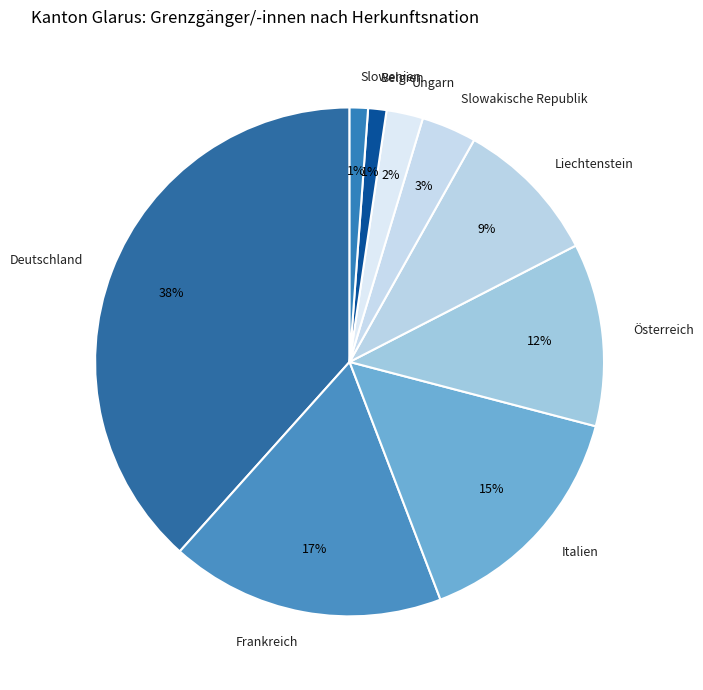

Is there a majority slice in this chart?

No